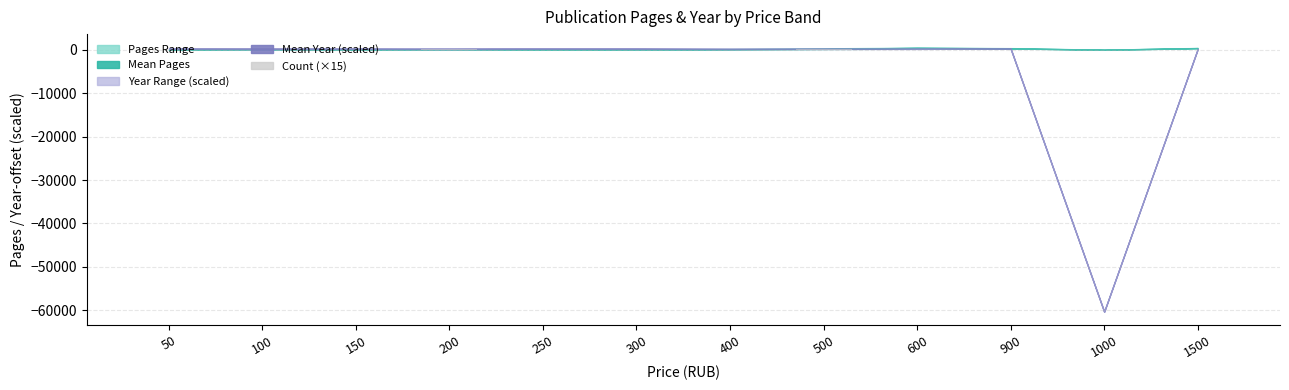

The value at 1000 is 0. True or false?

True